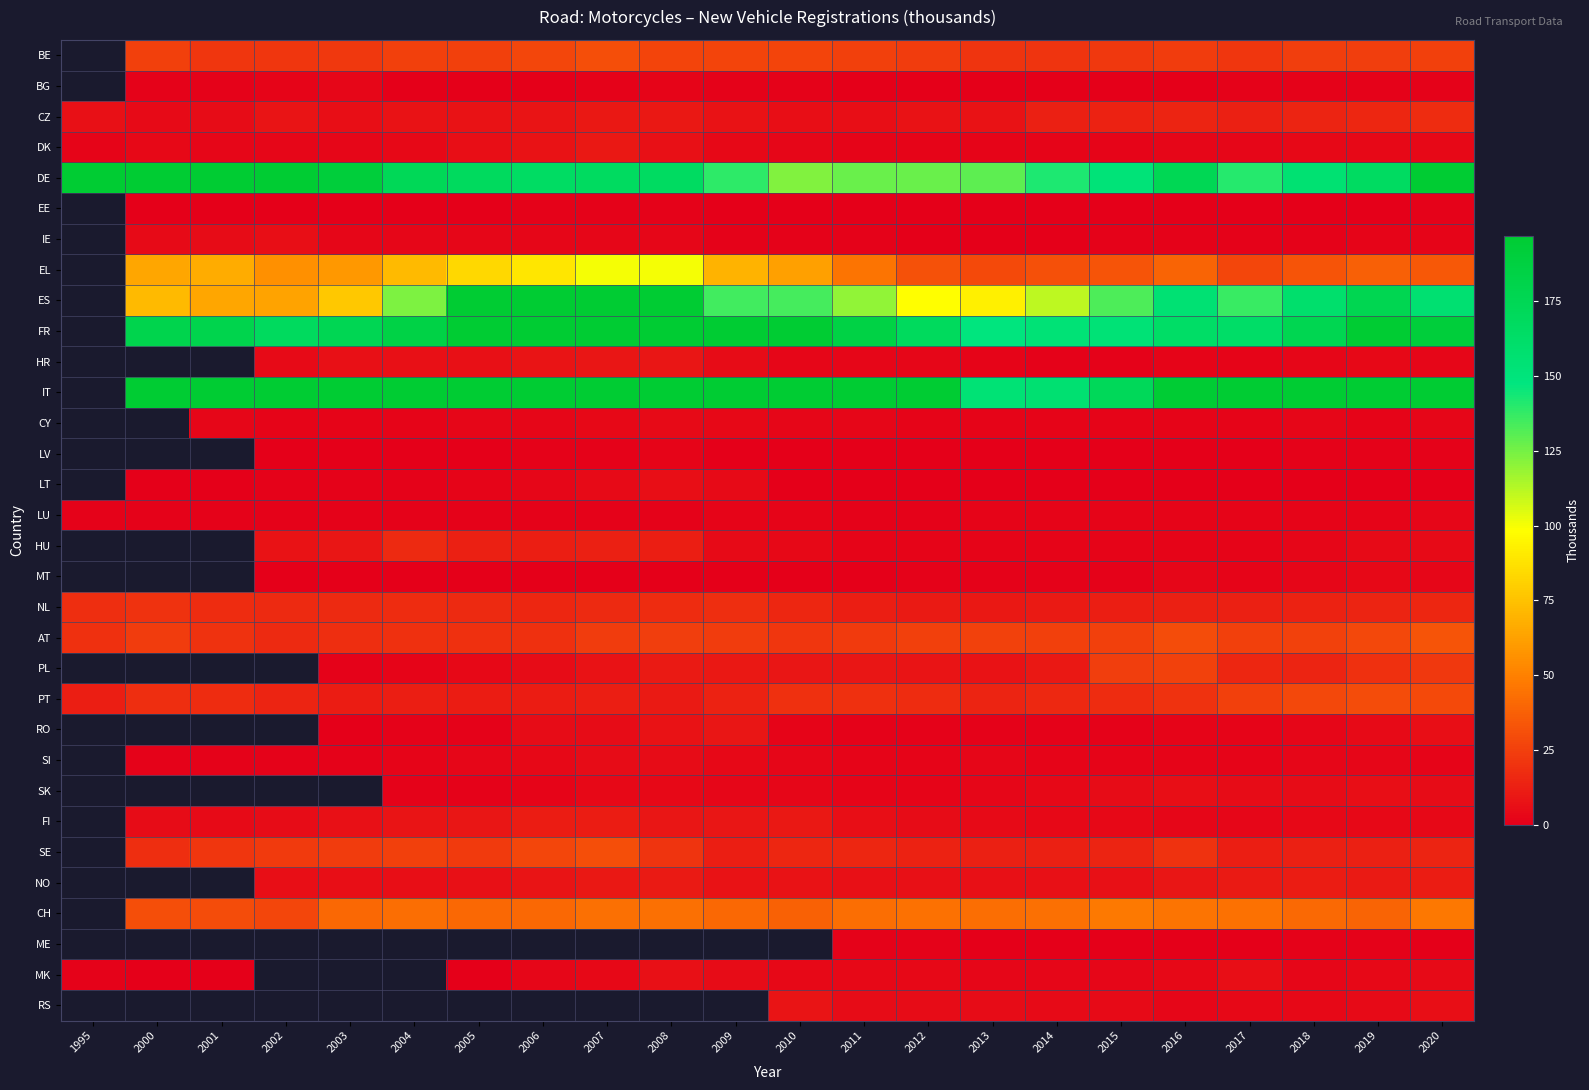

Between 2008 and 2002, which is larger?

2008